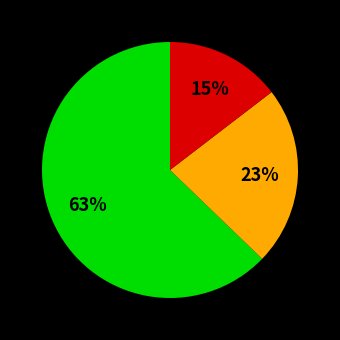

Count the number of slices in the pie.

3